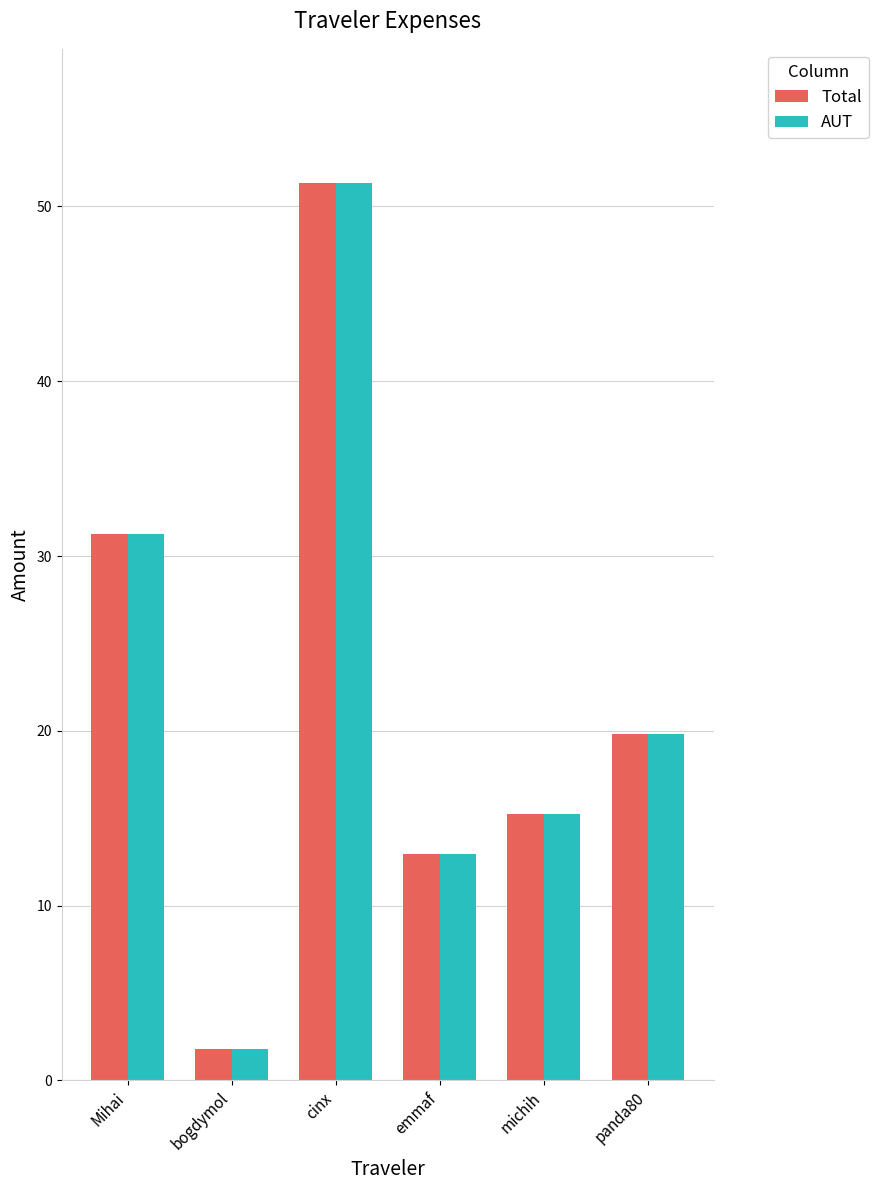

At which label does AUT reach its peak?

cinx